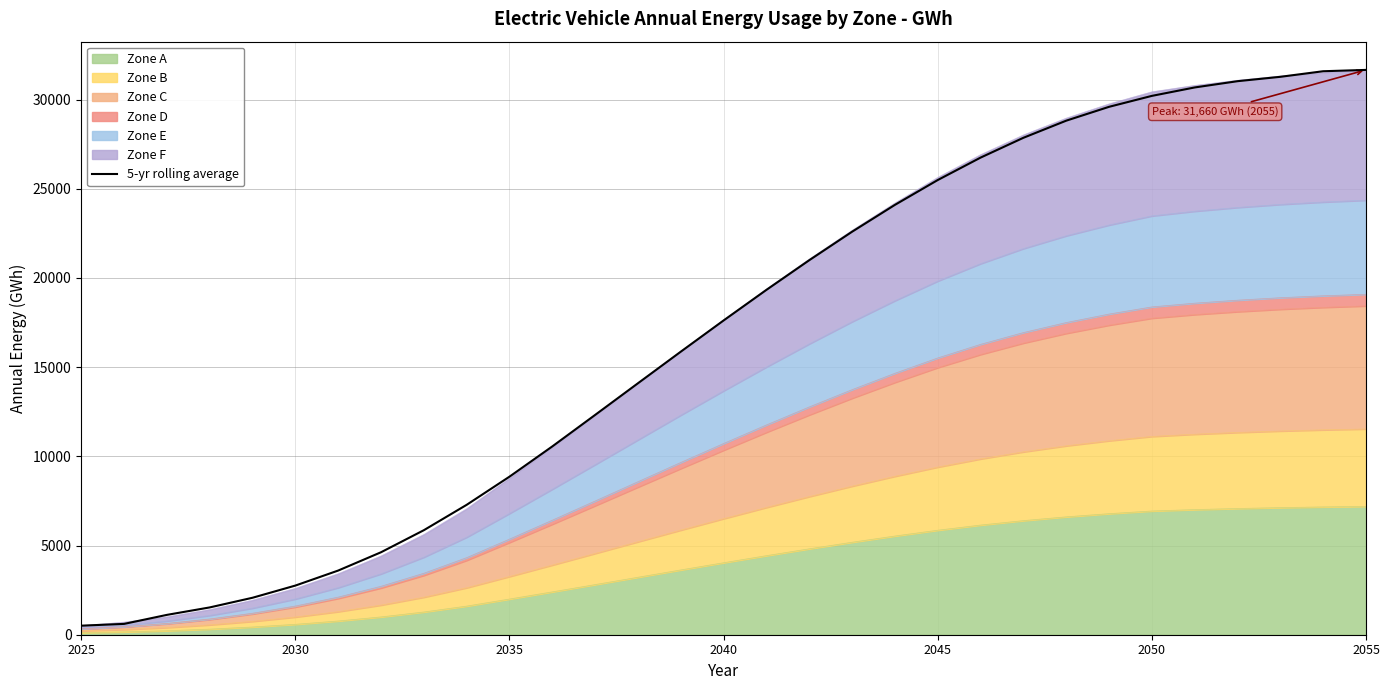

What is the maximum value shown in the chart?

31660.0